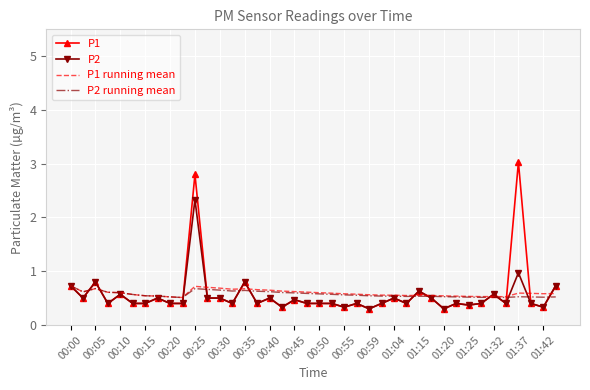

How many series are shown in this chart?

4